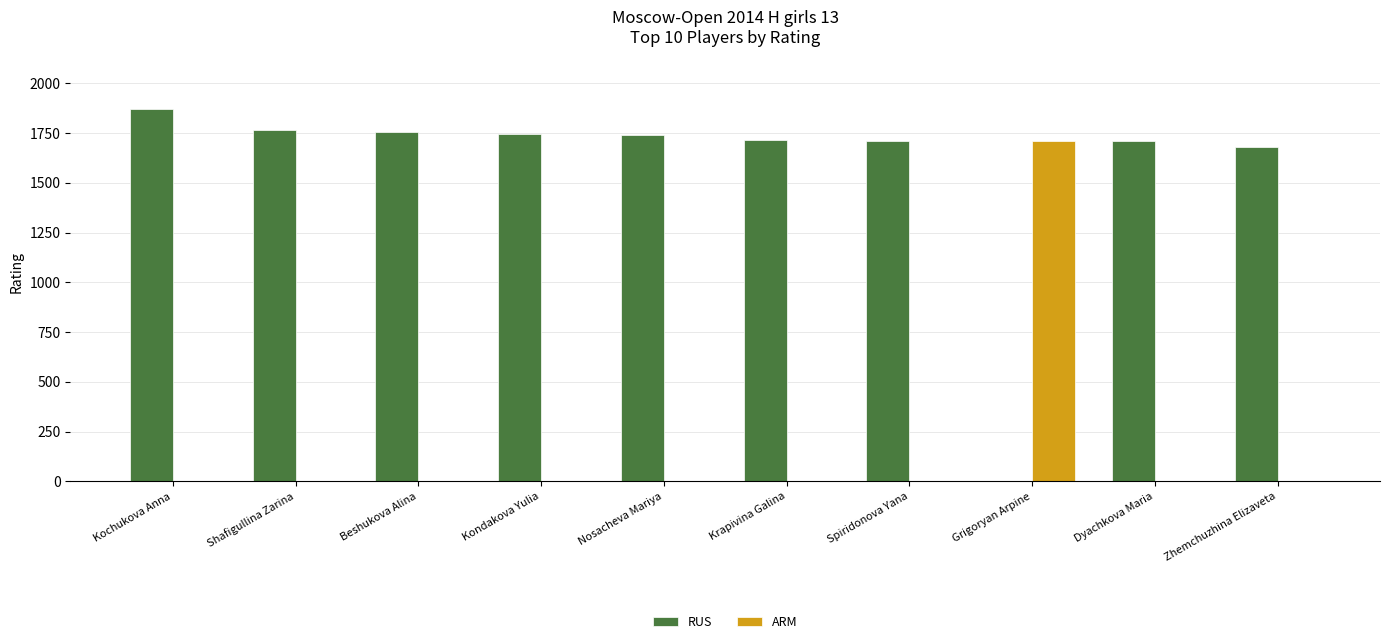

How many groups of bars are there?

10